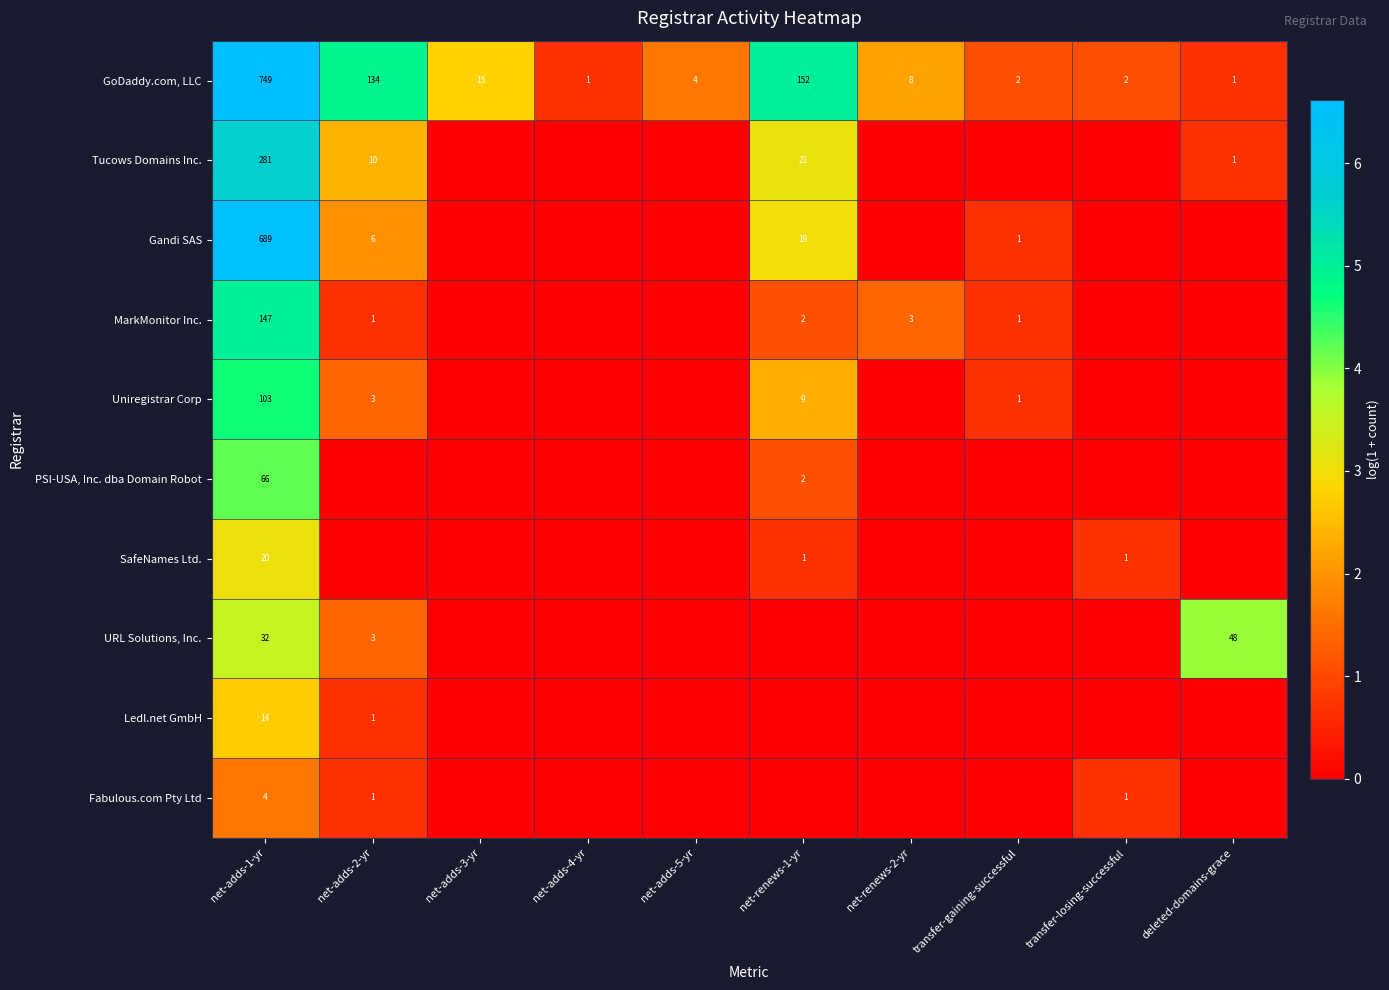

At which category is the sum across all series the highest?

net-adds-1-yr